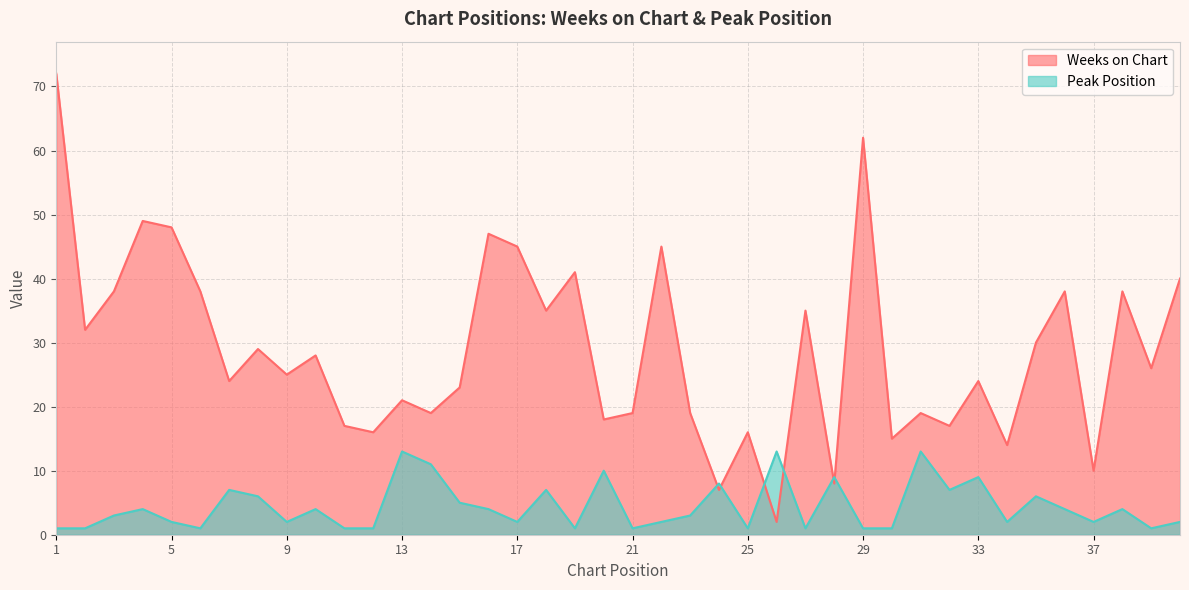

What is the sum of the Weeks on Chart values at 36 and 20?

56